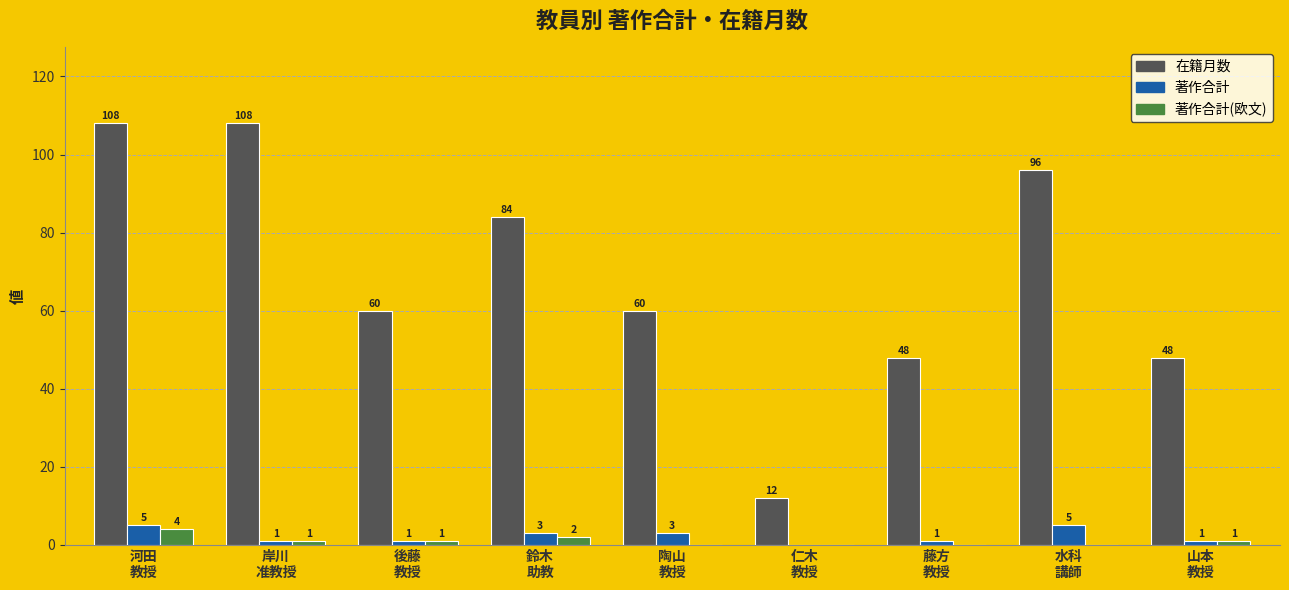

How many 著作合計(欧文) values are between 0 and 1?

7